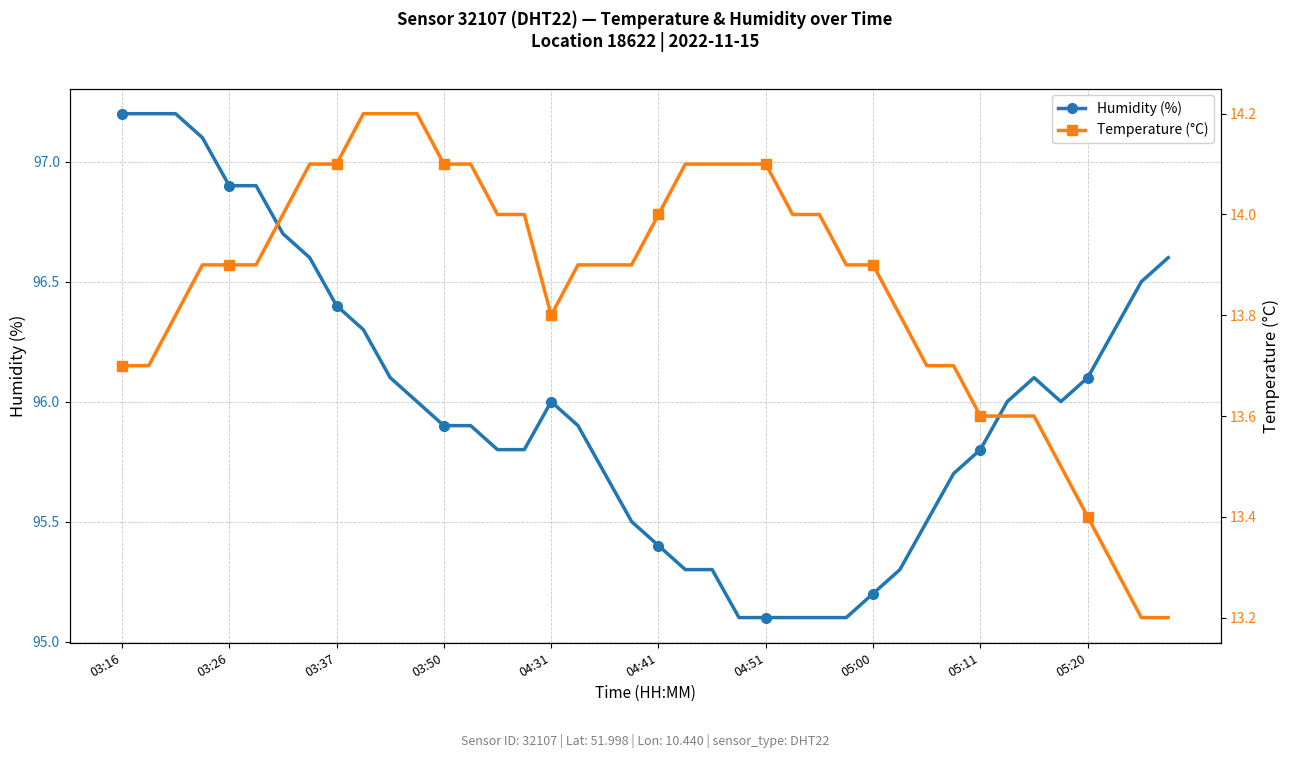

What is the lowest value of the Humidity (%) series?

95.1